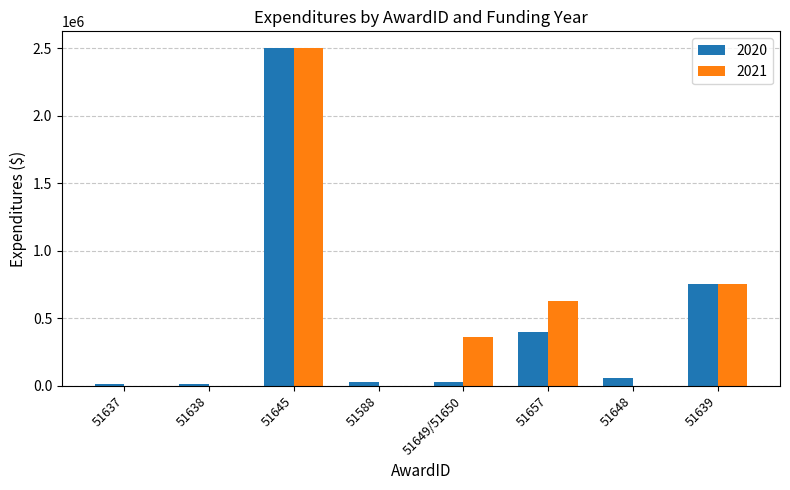

The value of 2021 at 51638 is 821720. True or false?

False